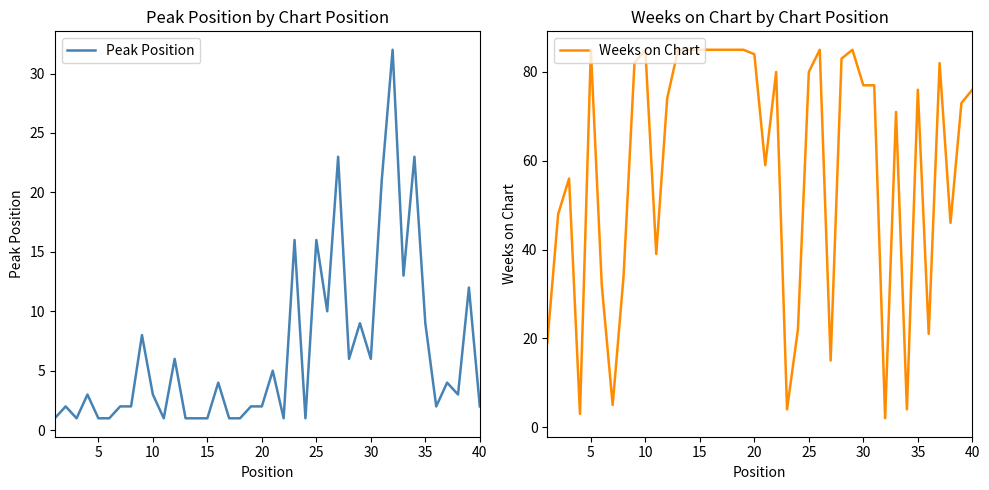

What is the highest value of the Peak Position series?

32